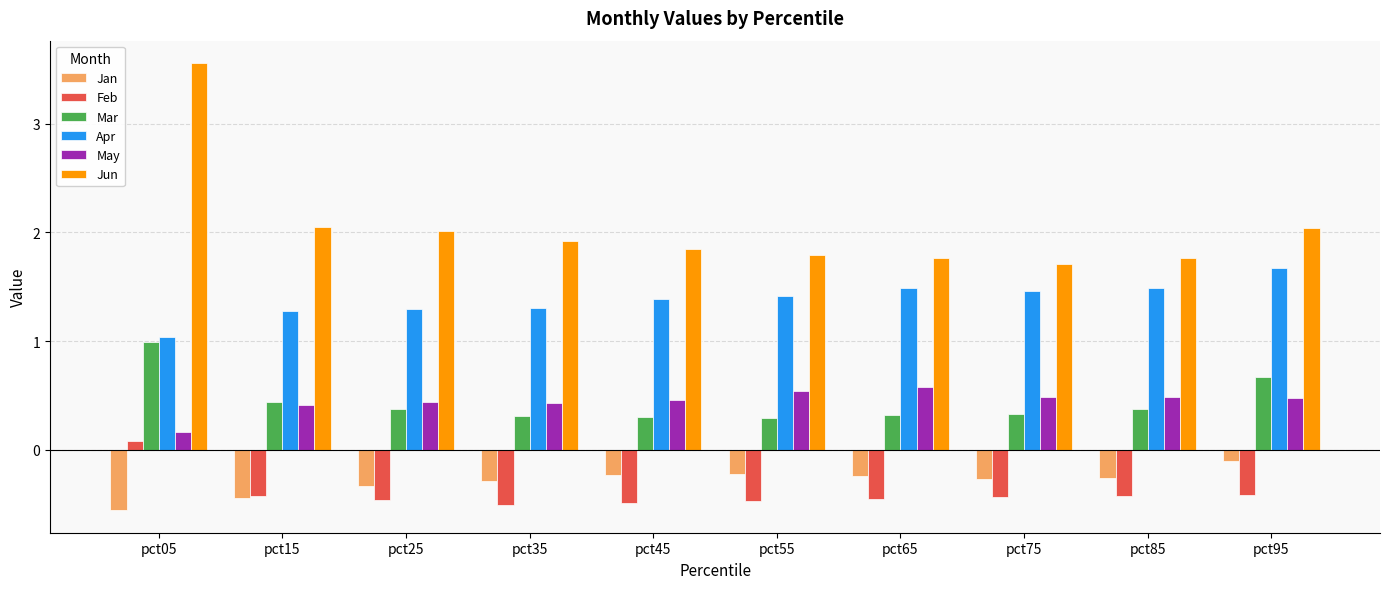

What is the difference between the highest and lowest values at pct25?

2.5